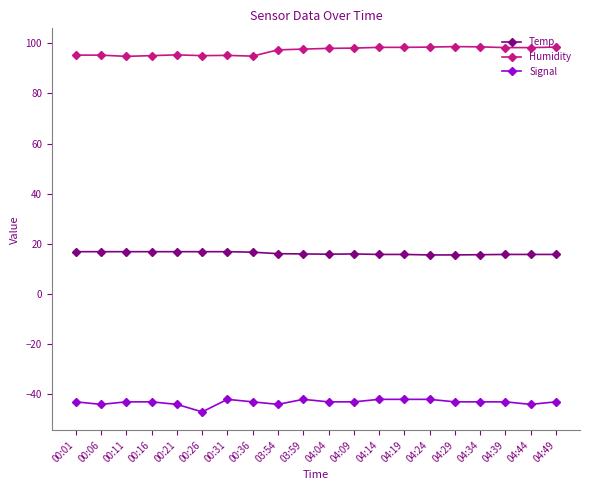

True or false: Humidity and Signal intersect in this chart.

False